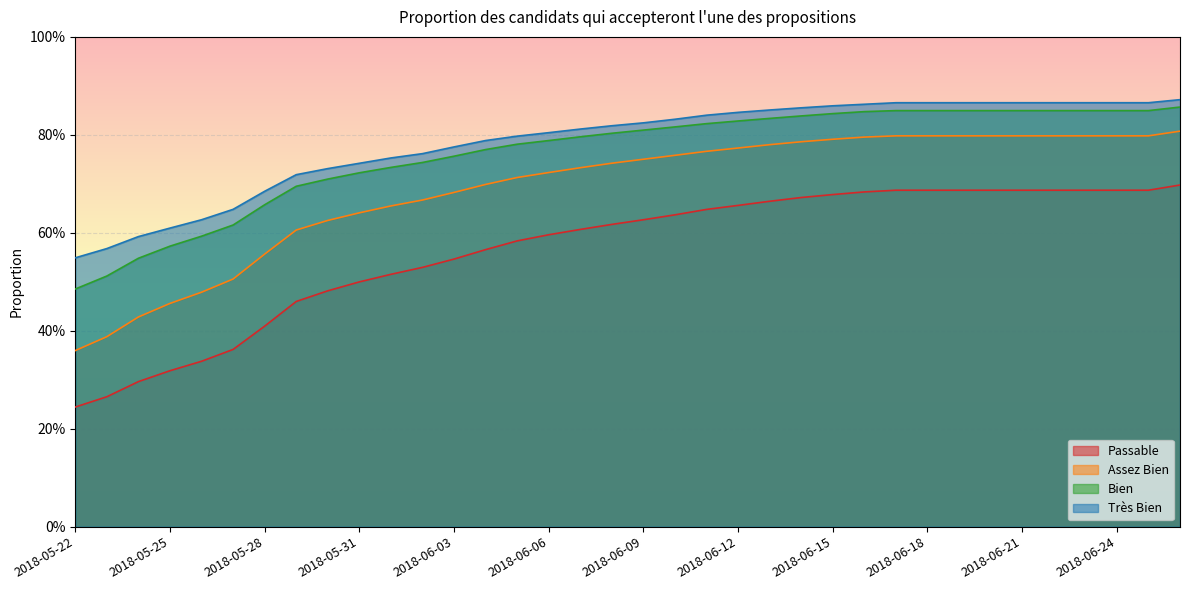

What are all the series names shown in the legend?

Passable, Assez Bien, Bien, Très Bien